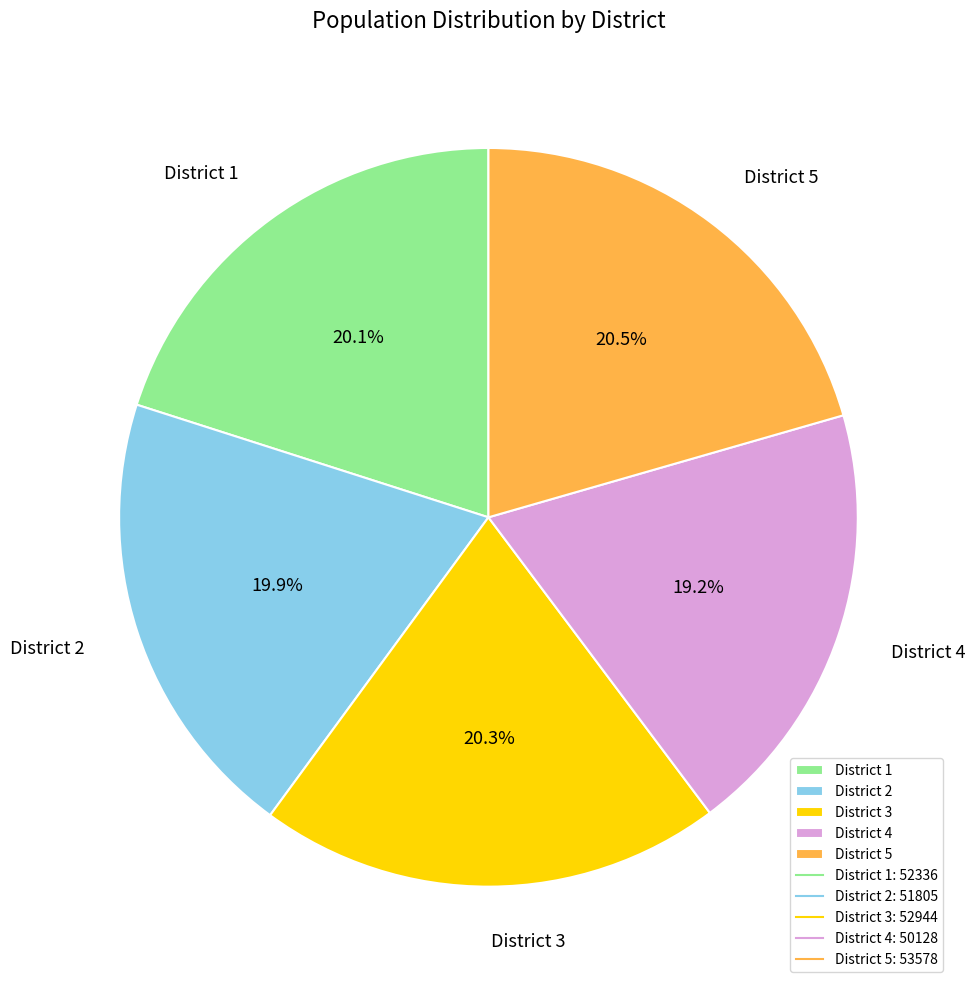

To the nearest percent, what is the average slice percentage?

20%